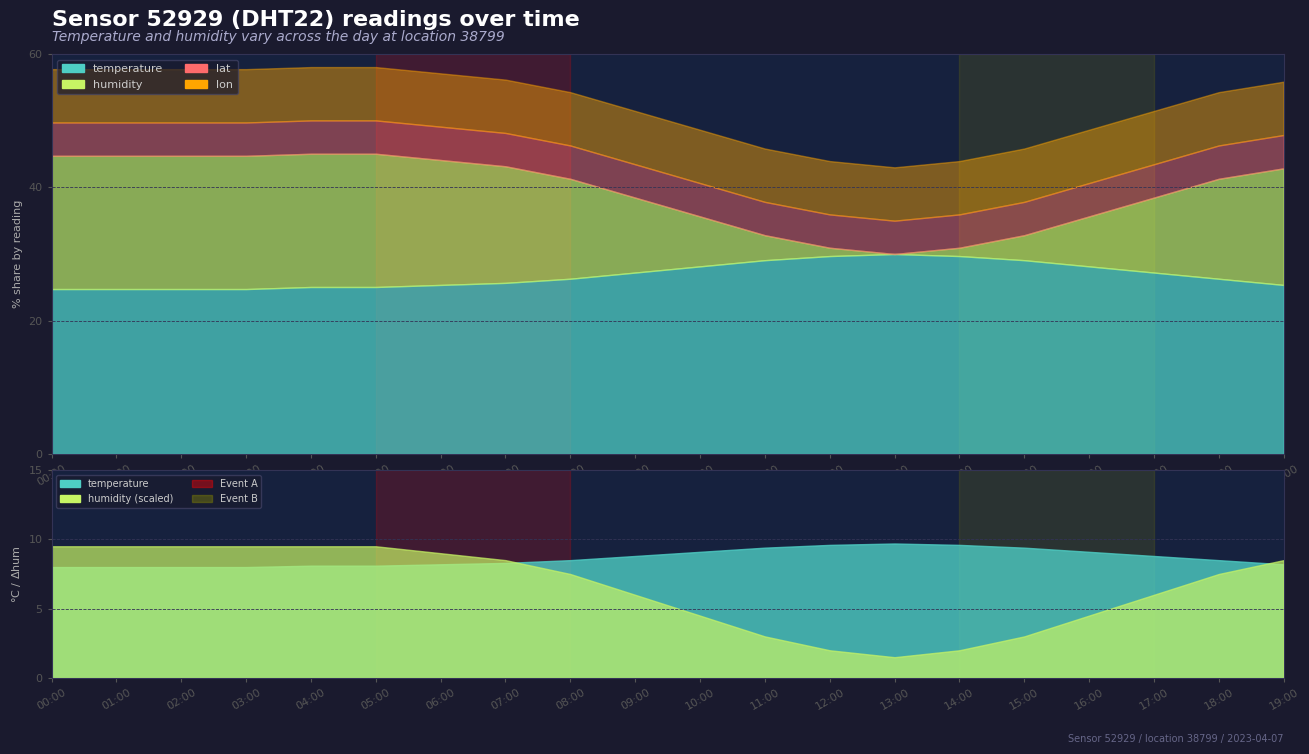

True or false: humidity and lat intersect in this chart.

False